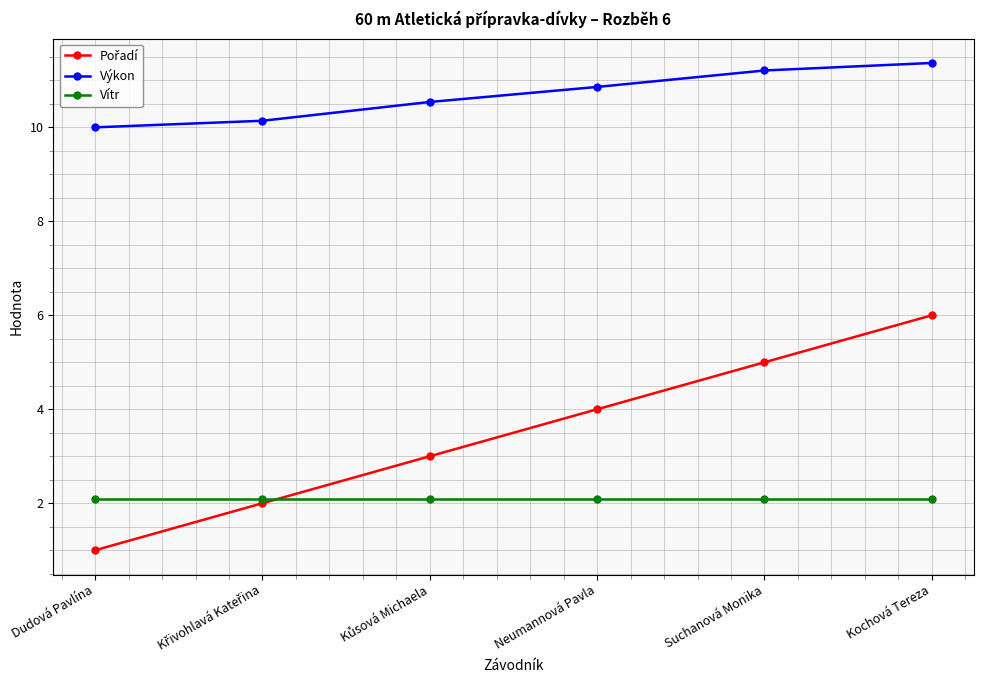

Read the Výkon value at Kochová Tereza.

11.4